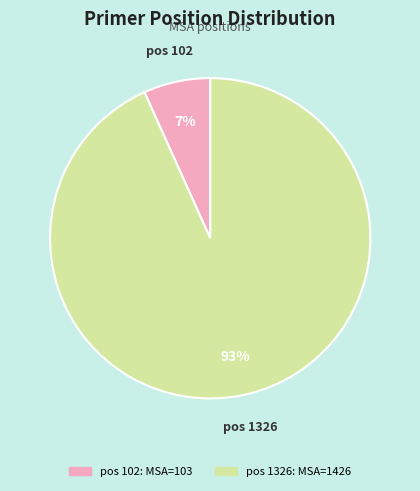

Does any single category account for the majority?

Yes